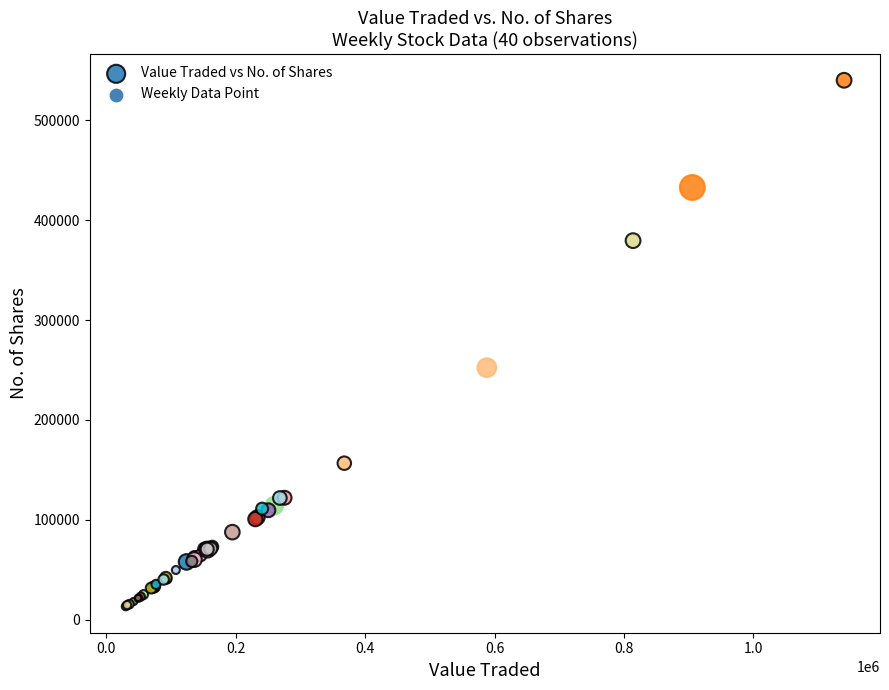

What Y value in the scatter plot is closest to 276687?

252341